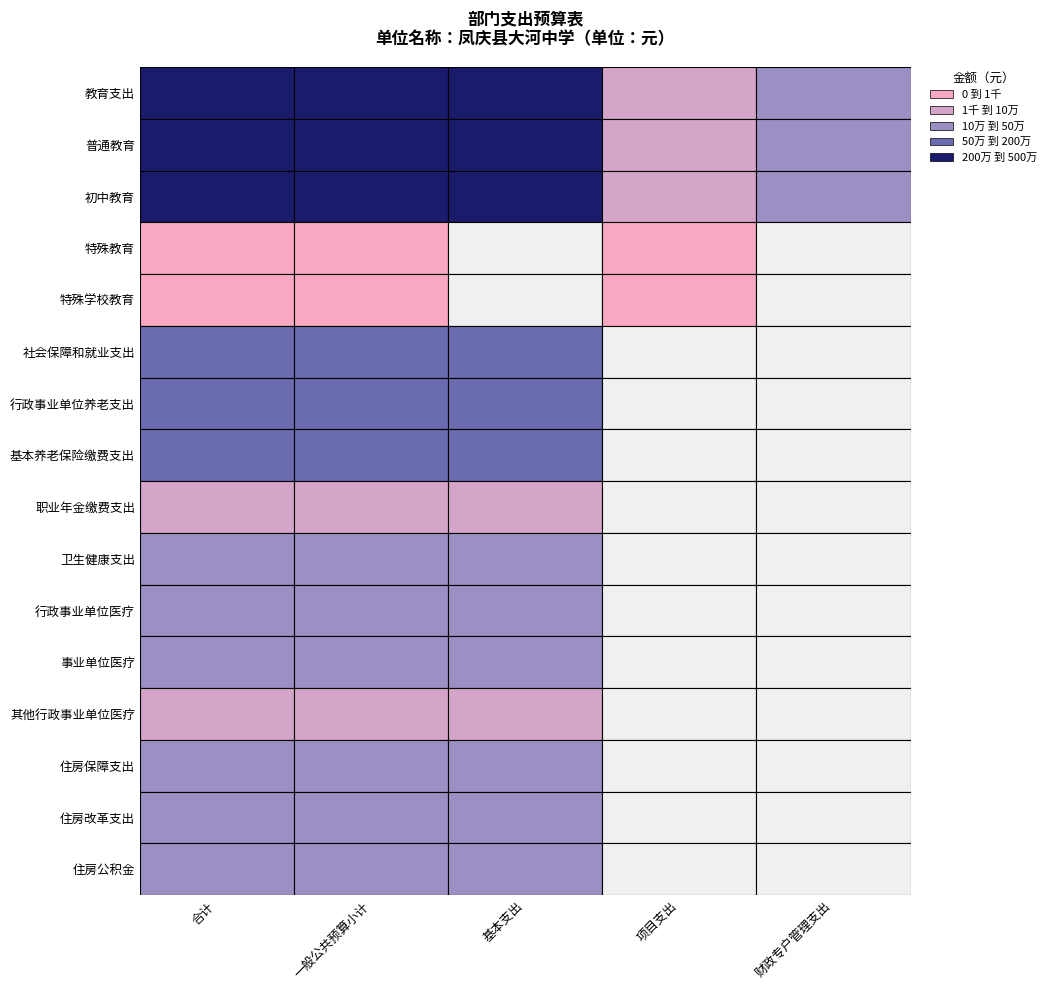

Rank the categories by 职业年金缴费支出 value from lowest to highest.

3, 4, 0, 1, 2